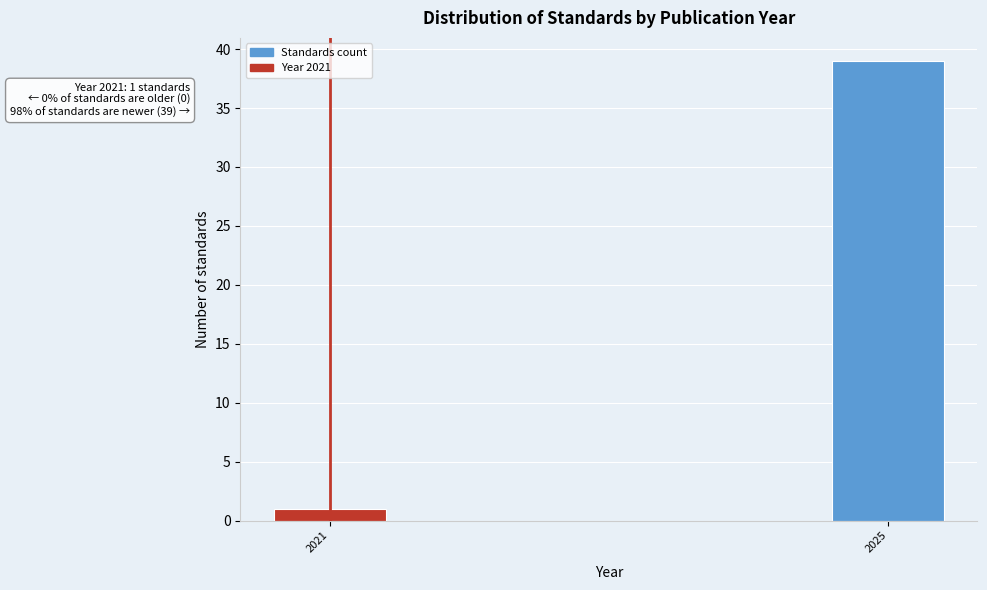

Reading left to right, transcribe all the data shown in this chart.

1	39